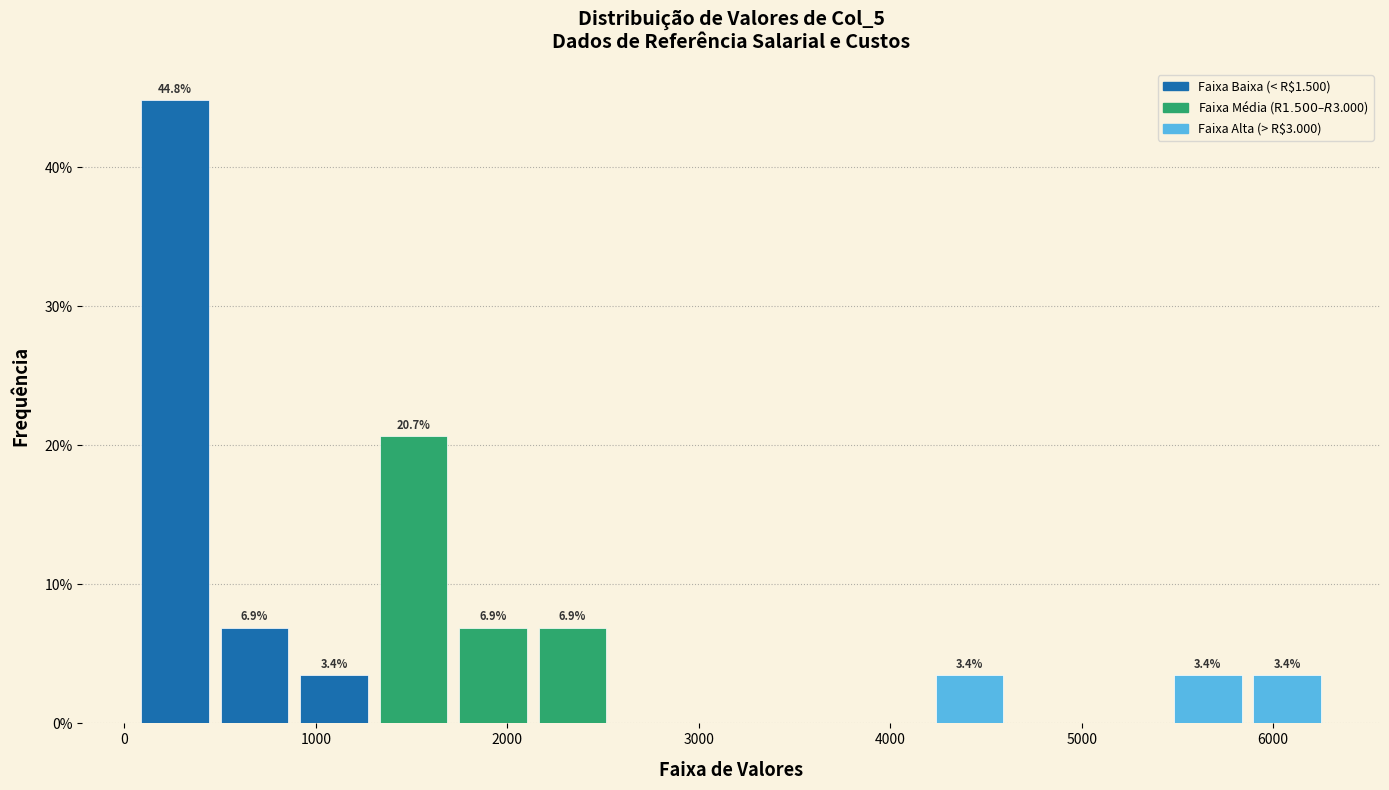

Over which range of the x-axis is the bar tallest?

100 to 500